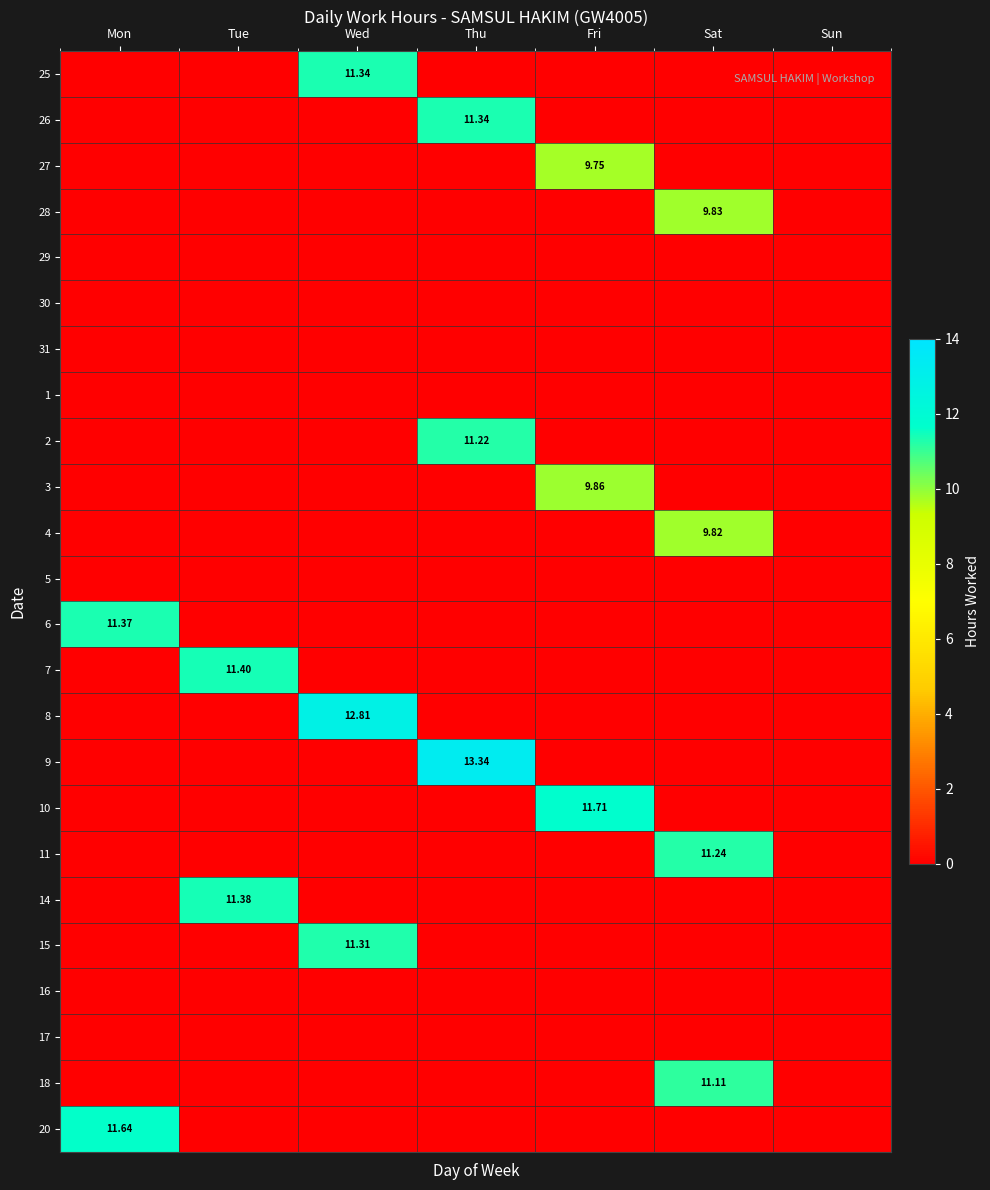

True or false: 8 has a value of 0.0 at Tue.

True